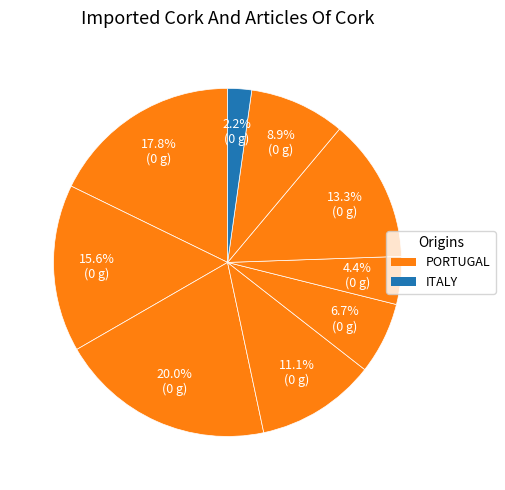

How many segments does this pie chart have?

9